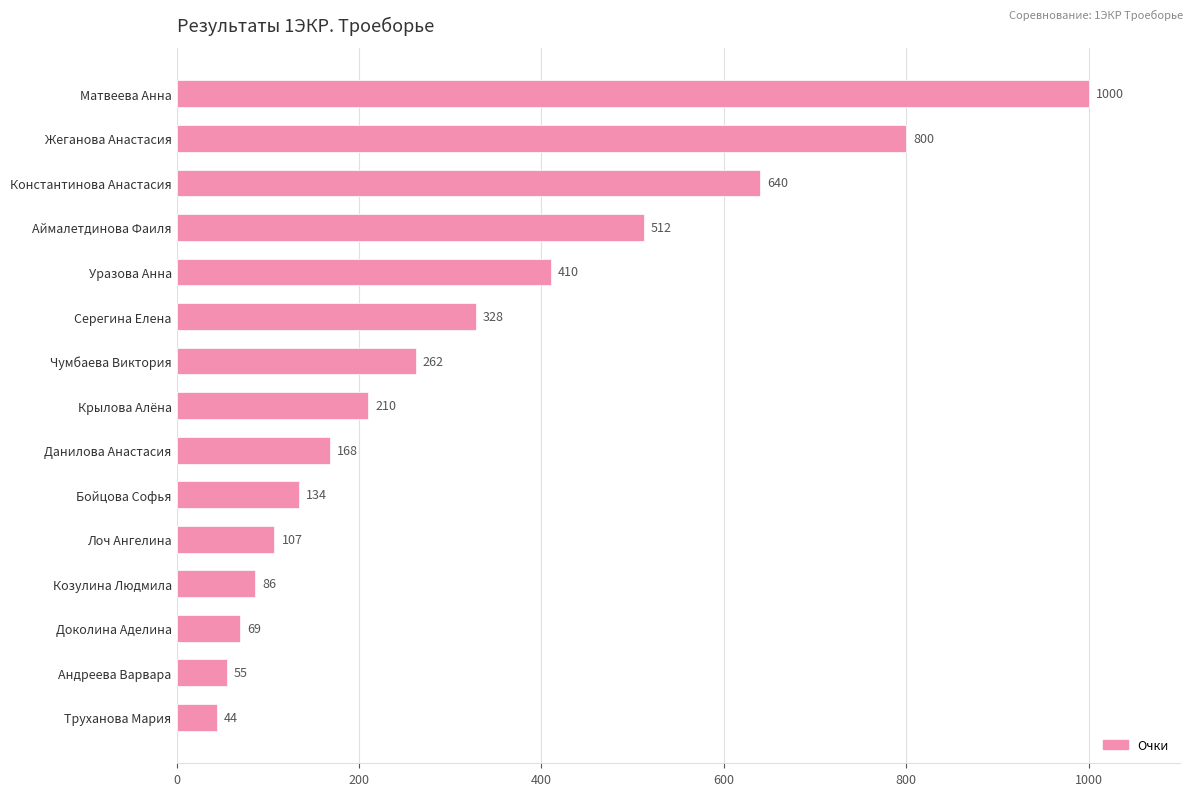

What is the sum of the values at Андреева Варвара and Данилова Анастасия?

223